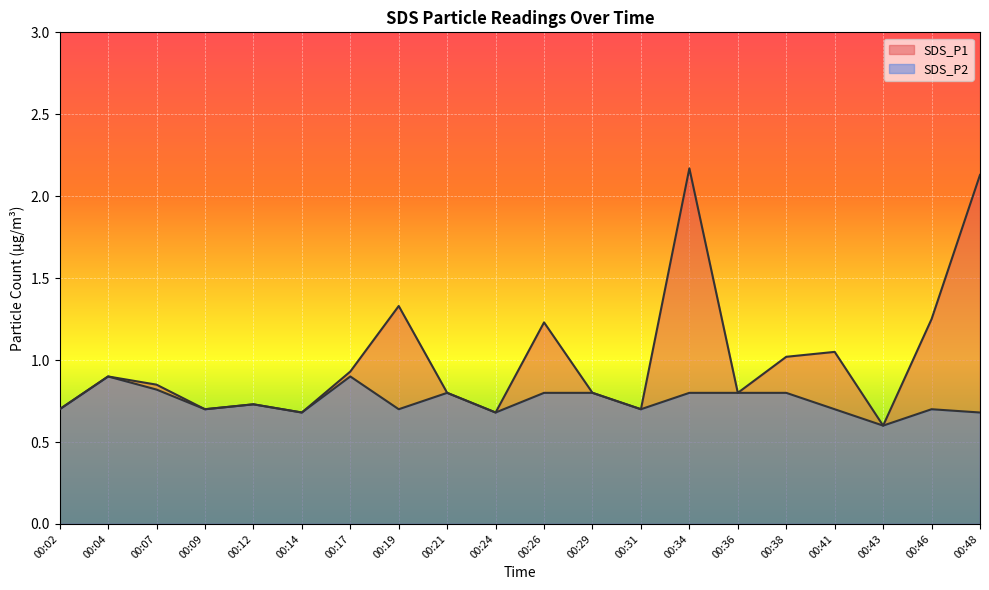

The value of SDS_P1 at 00:07 is 0.8. True or false?

True